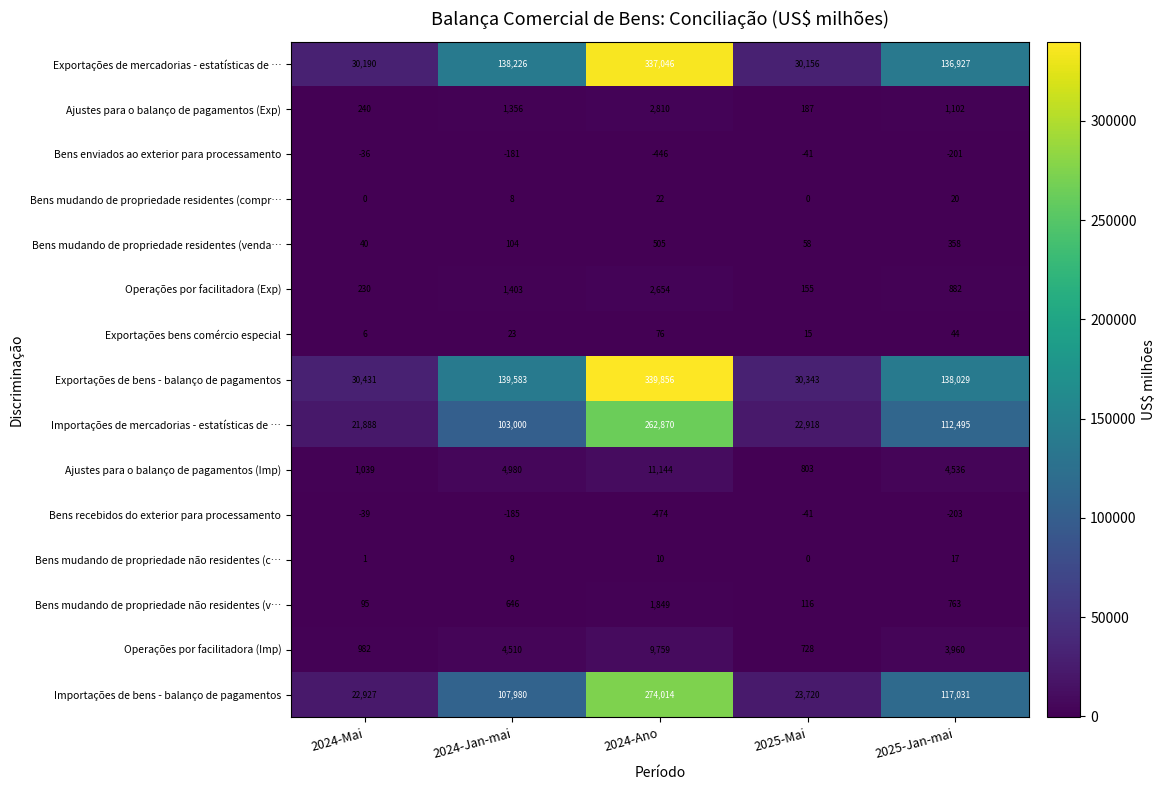

How many data points does each series have?

5